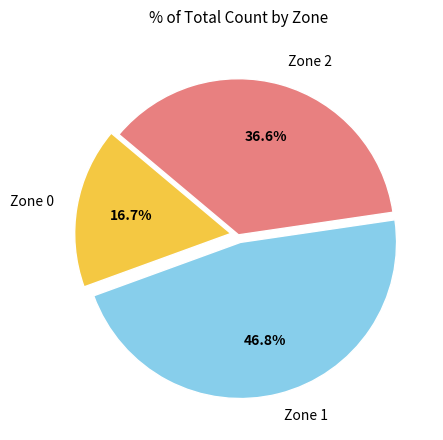

Which has a higher value, Zone 1 or Zone 2?

Zone 1